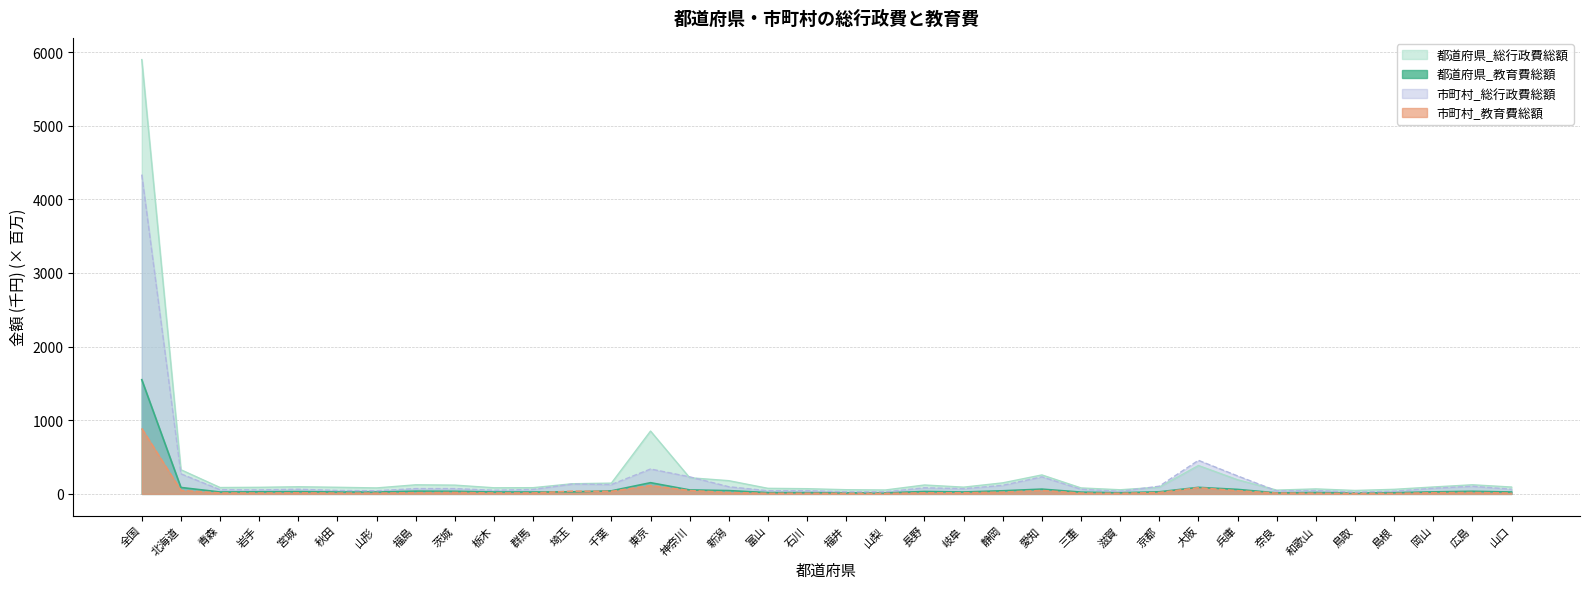

How many intersections are there between 市町村_教育費総額 and 都道府県_教育費総額?

2